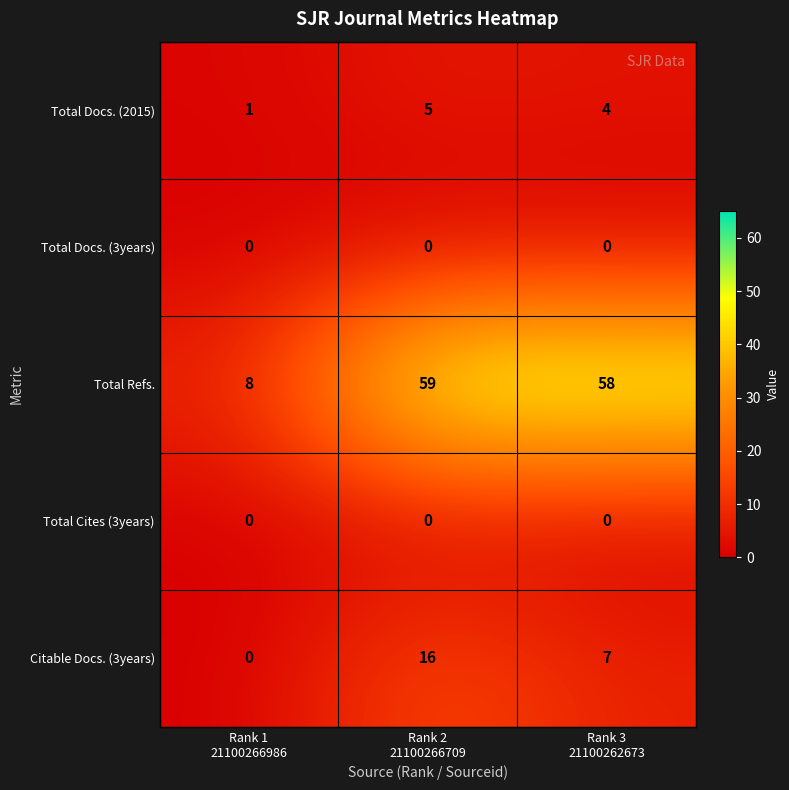

At how many categories does at least one series exceed 18?

2